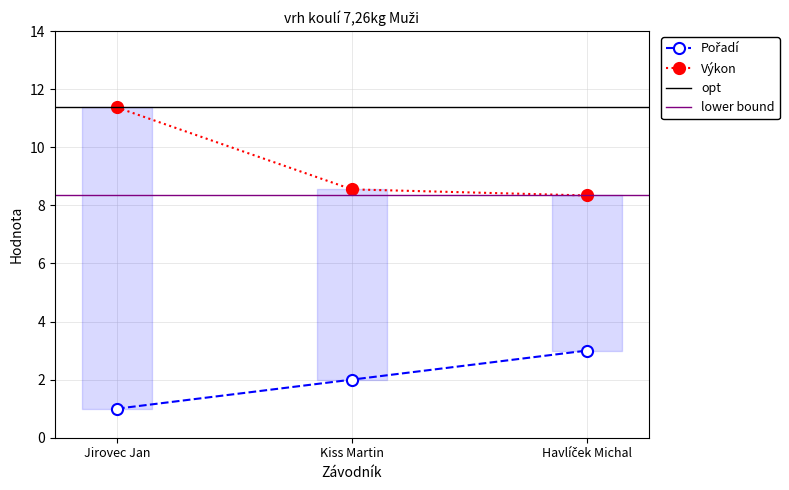

List the labels in order of Pořadí value, smallest first.

Jirovec Jan, Kiss Martin, Havlíček Michal